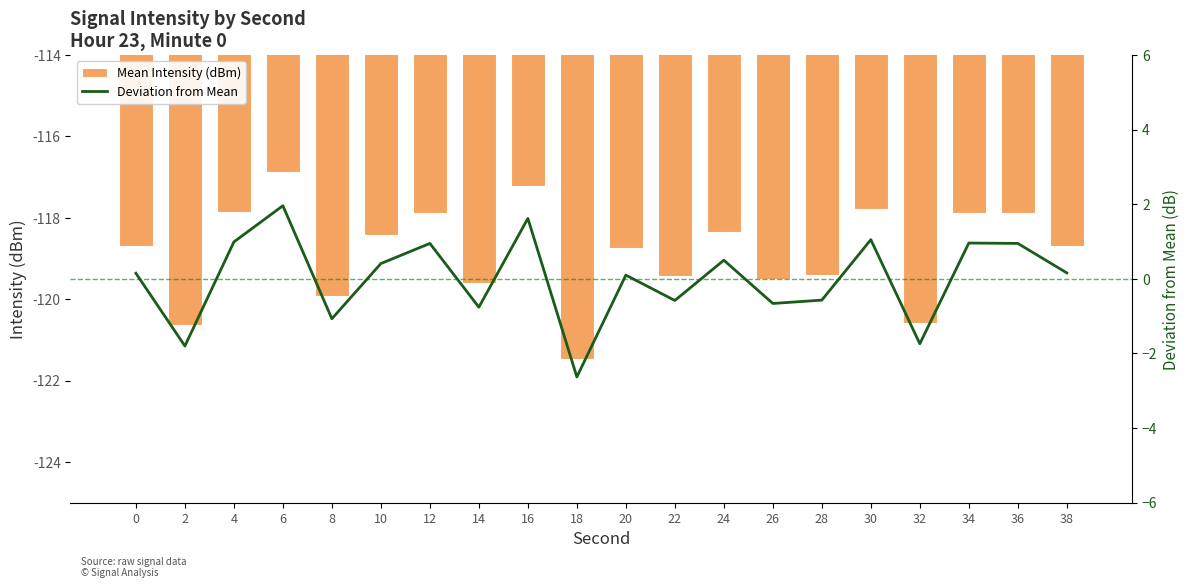

What is the lowest value of the Mean Intensity (dBm) series?

-121.5